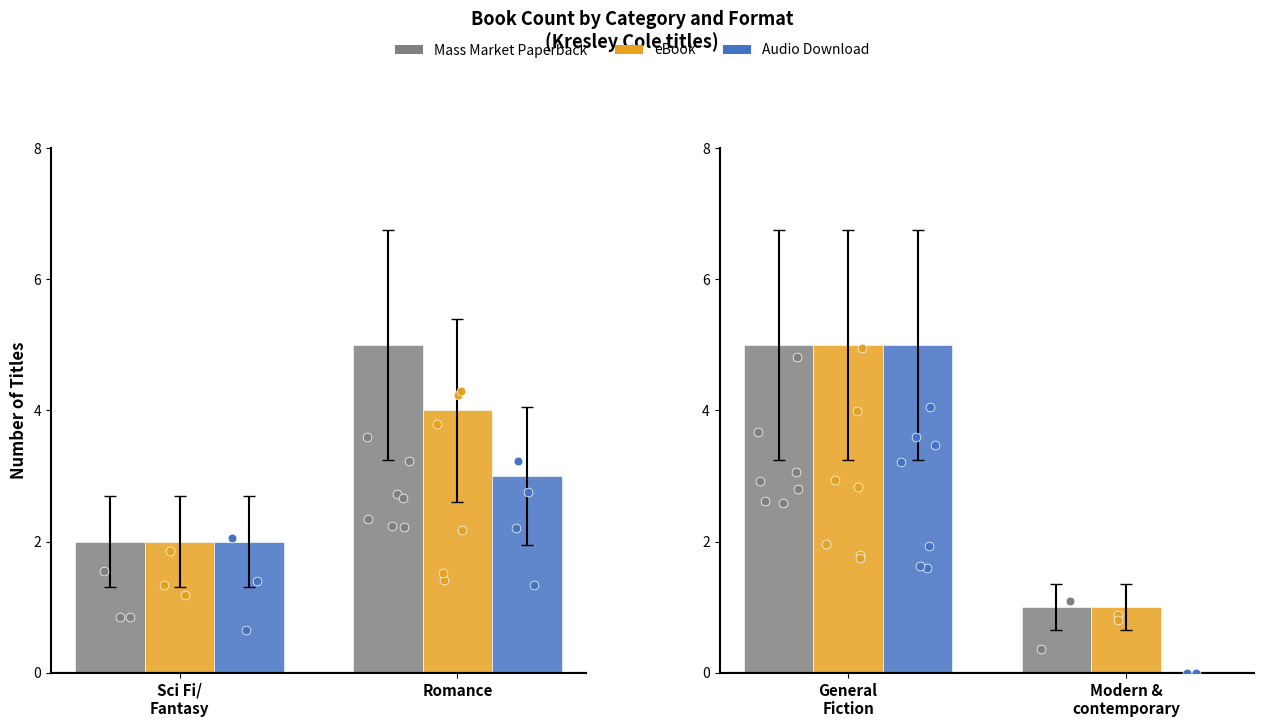

What are all the series names shown in the legend?

Mass Market Paperback, eBook, Audio Download